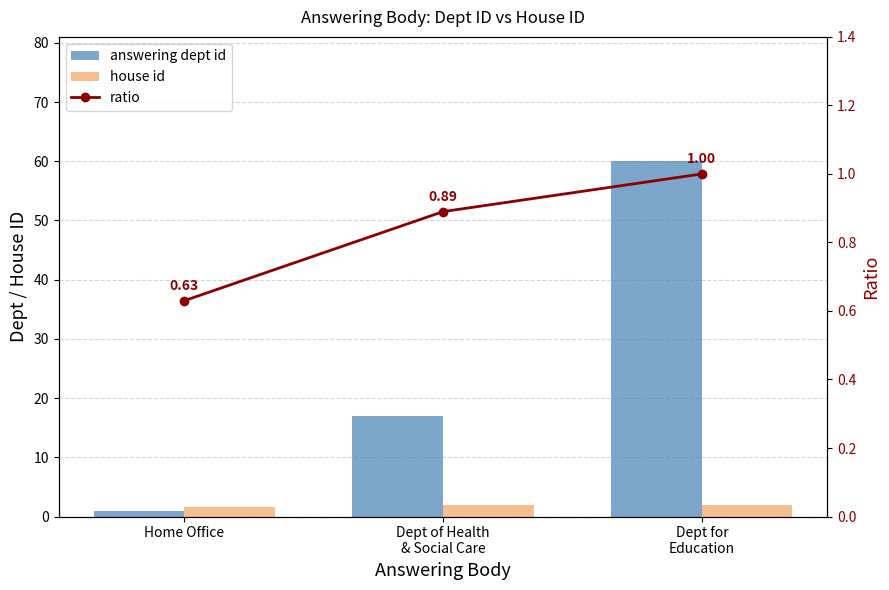

List the series in order of their peak value, lowest first.

ratio, house id, answering dept id